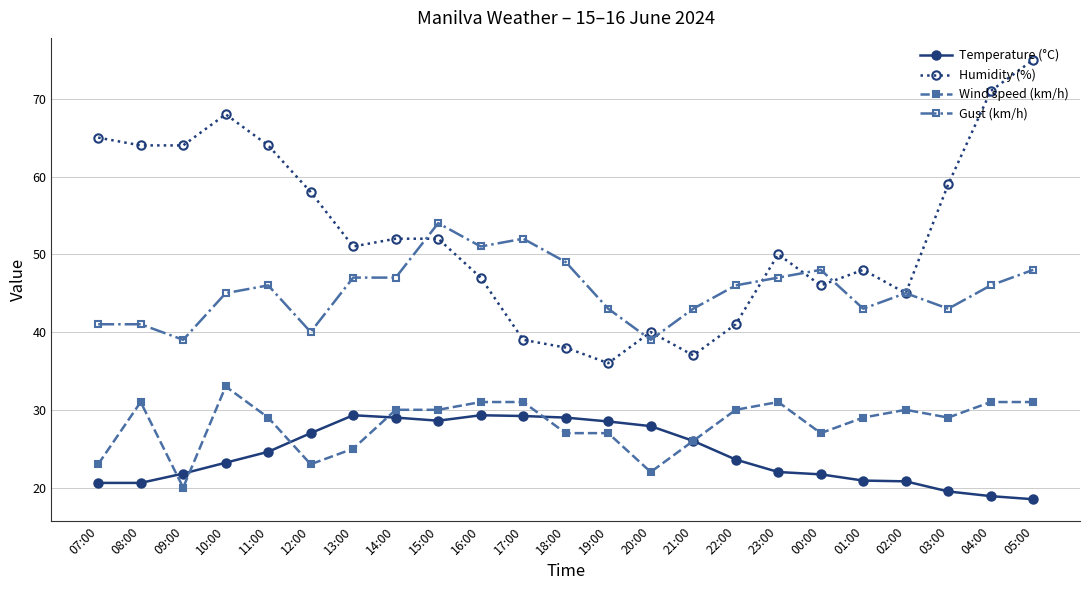

Rank the series at 18:00 from highest to lowest value.

Gust (km/h), Humidity (%), Temperature (°C), Wind speed (km/h)